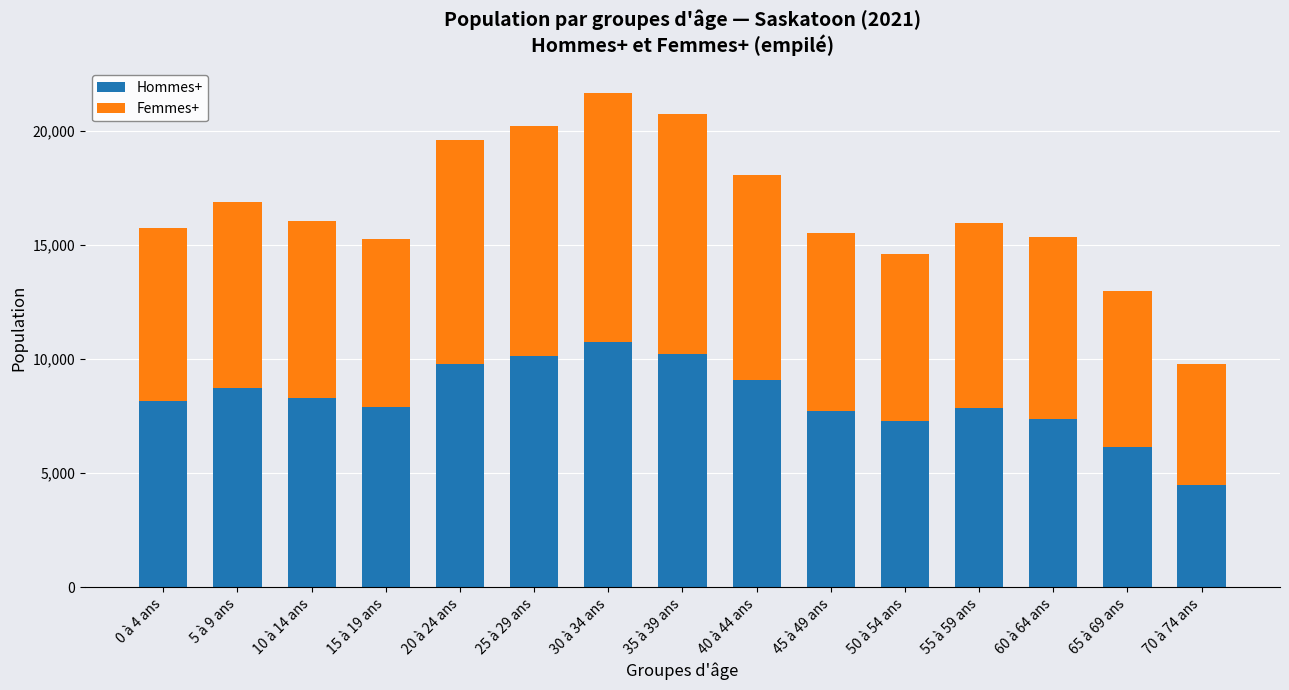

At which label does Hommes+ reach its peak?

30 à 34 ans